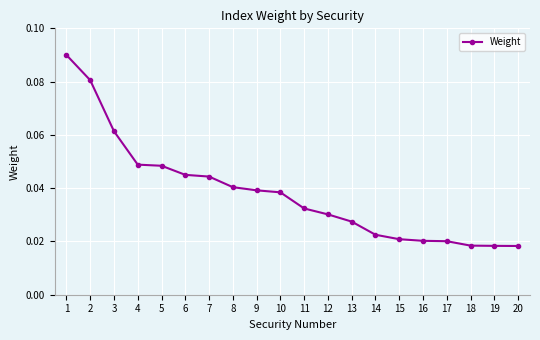

Which has a higher value, 11 or 15?

11